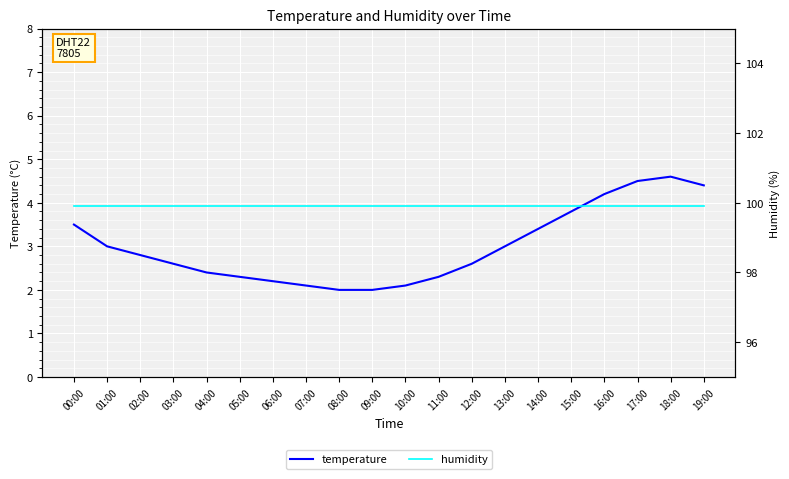

True or false: humidity has more than 1 interior local peaks.

False